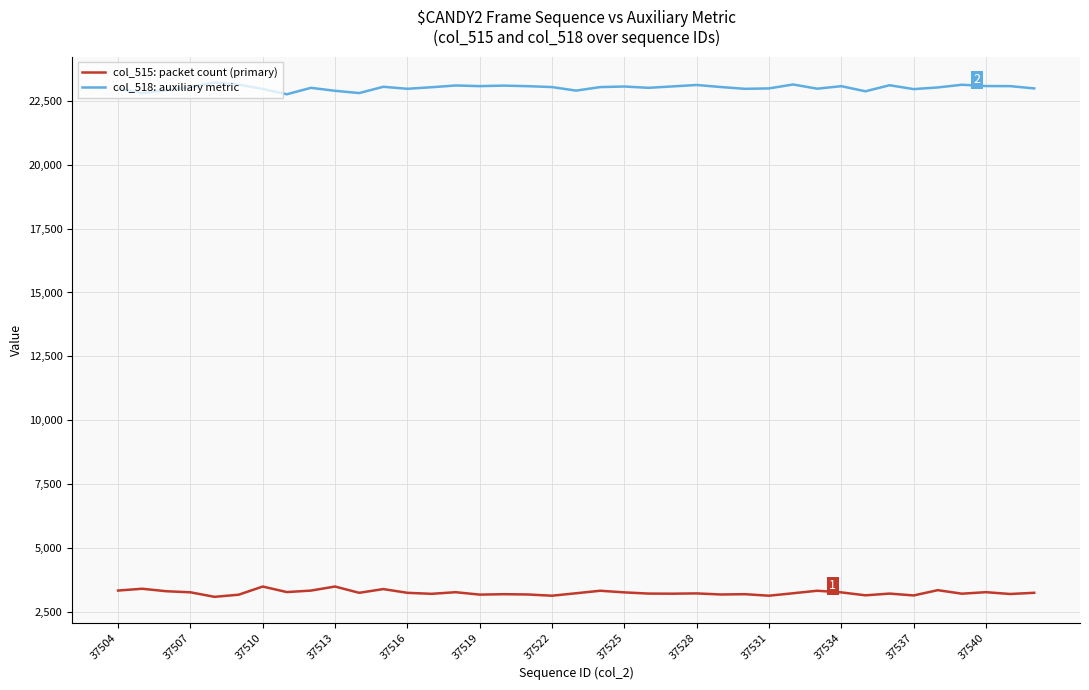

Which series has the largest total across all categories?

col_518: auxiliary metric